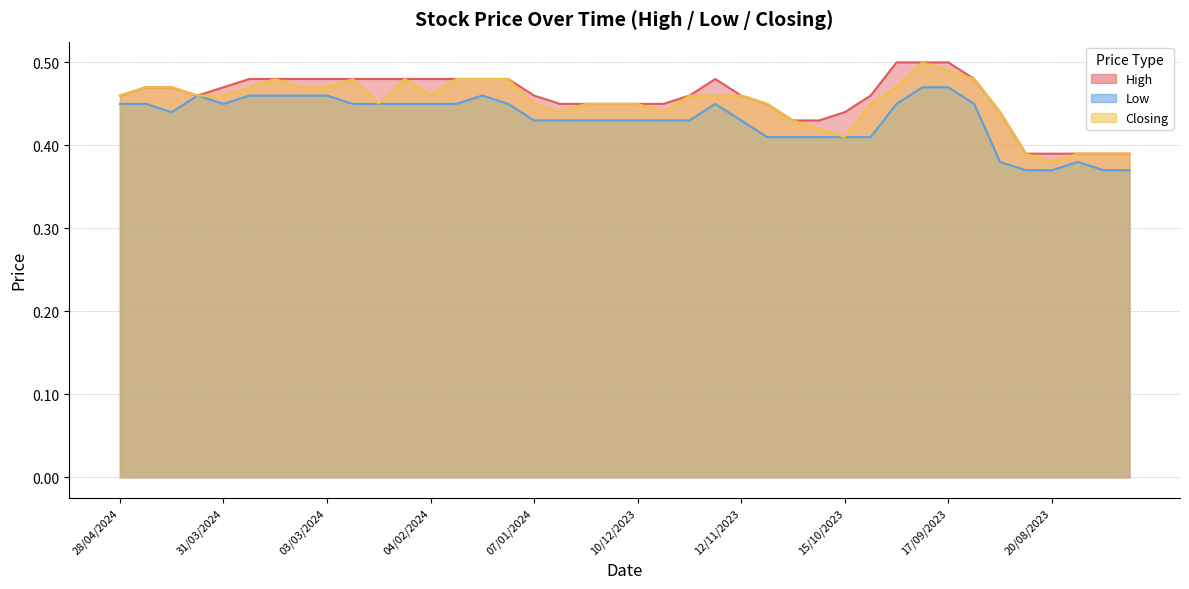

What is the total value across all series at 30/07/2023?

1.1